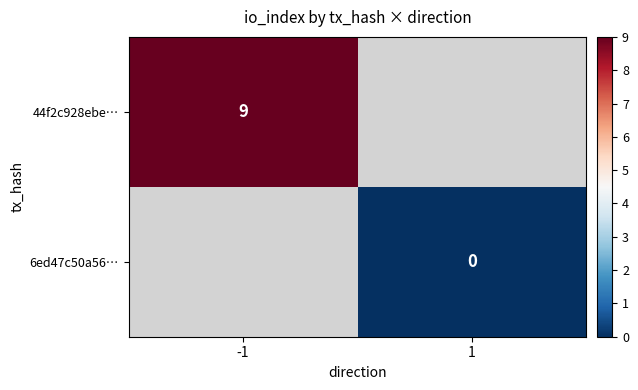

Is the value of 44f2c928ebe… at -1 greater than the value of 6ed47c50a56… at 1?

Yes